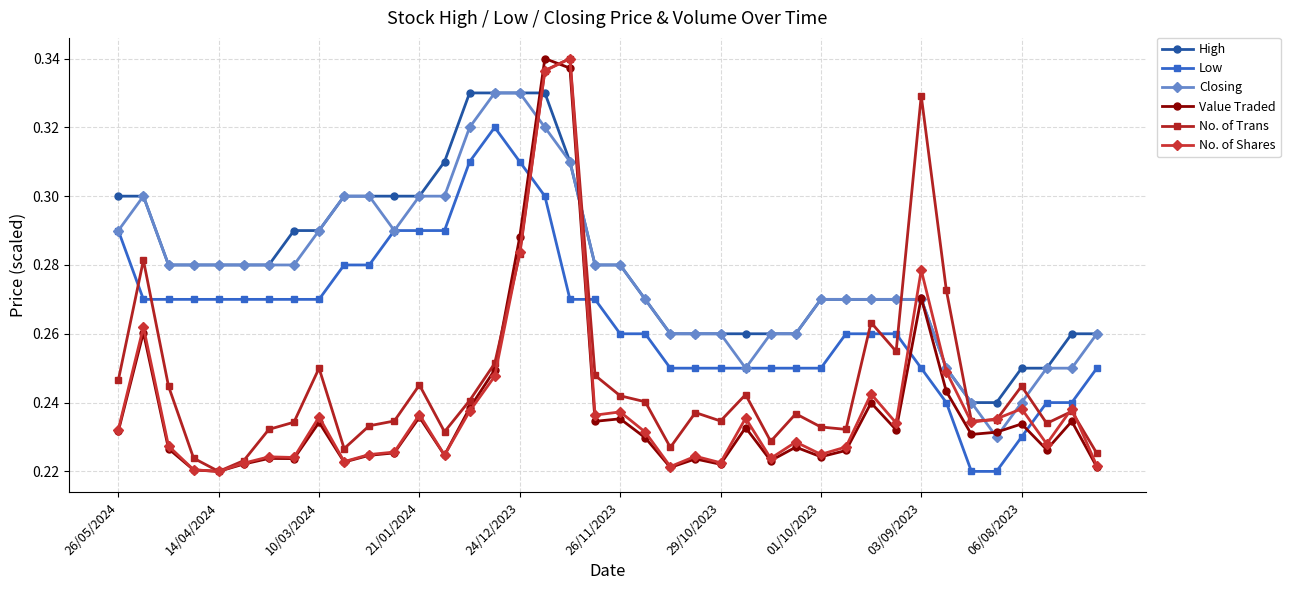

Which series ends up on top after the final intersection of Low and No. of Shares?

Low